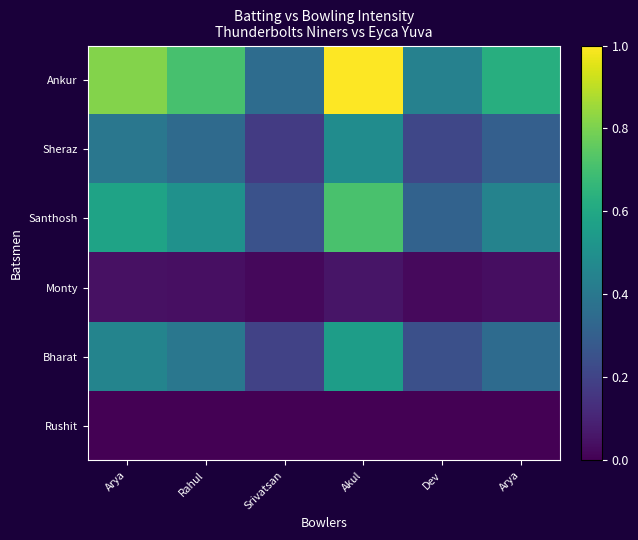

At which category is the sum across all series the highest?

Akul